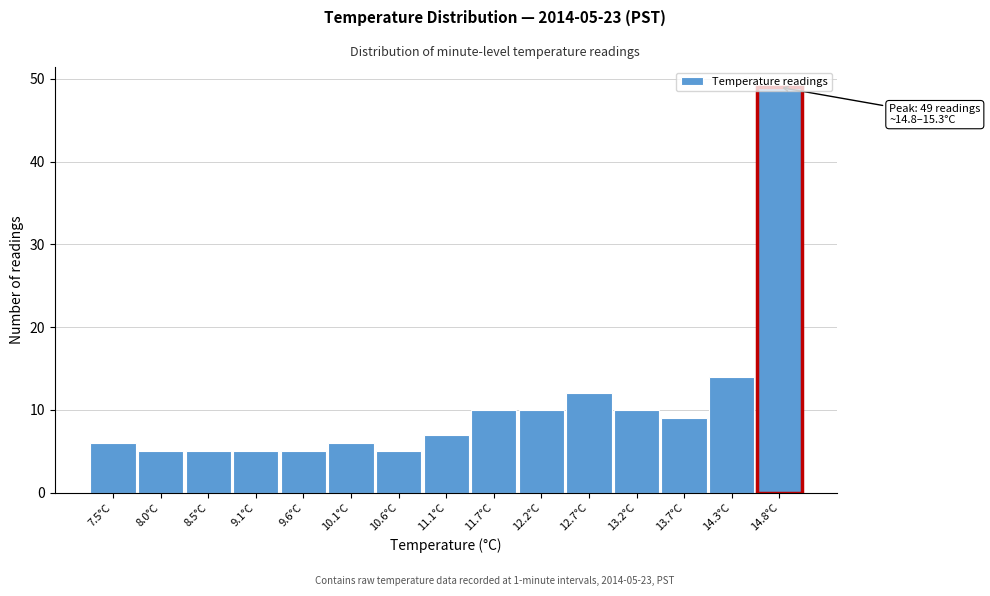

Which label corresponds to the largest value in the chart?

14.8°C